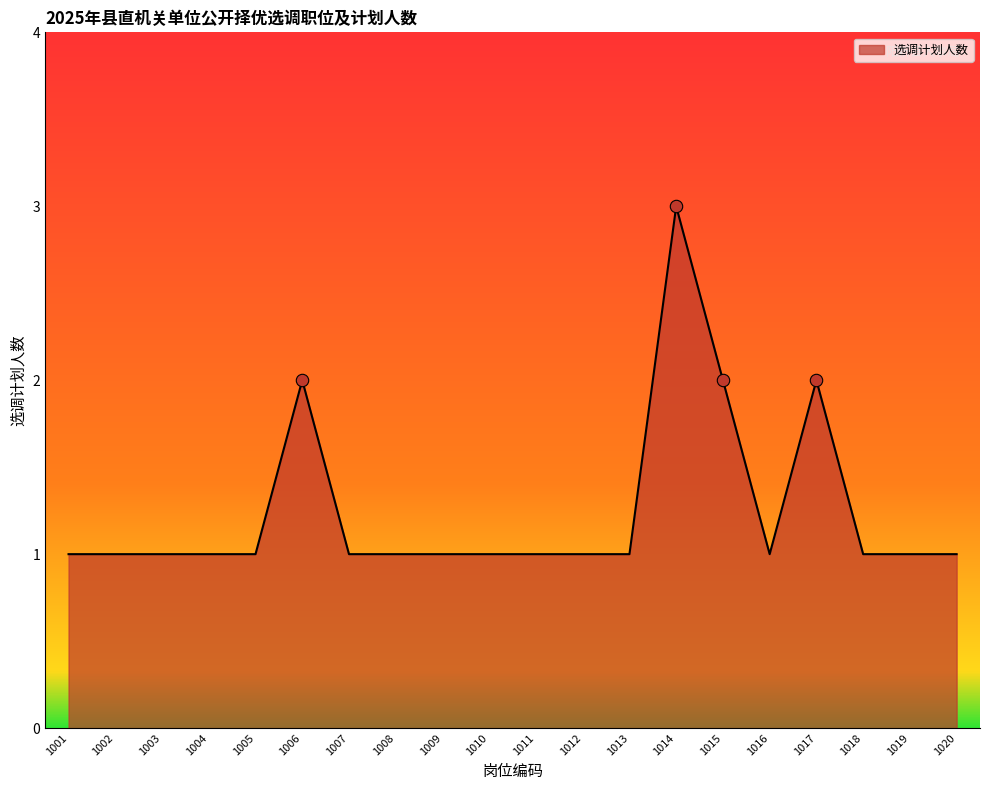

What is the ratio of the value at 1004 to the value at 1020?

1.0